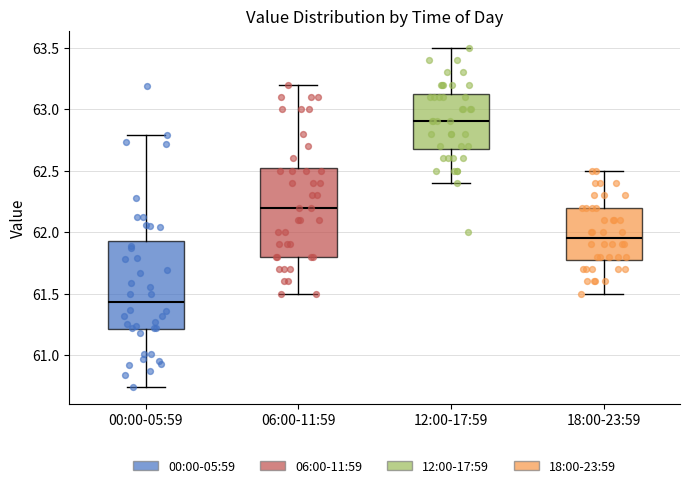

Which box has the highest median line?

12:00-17:59